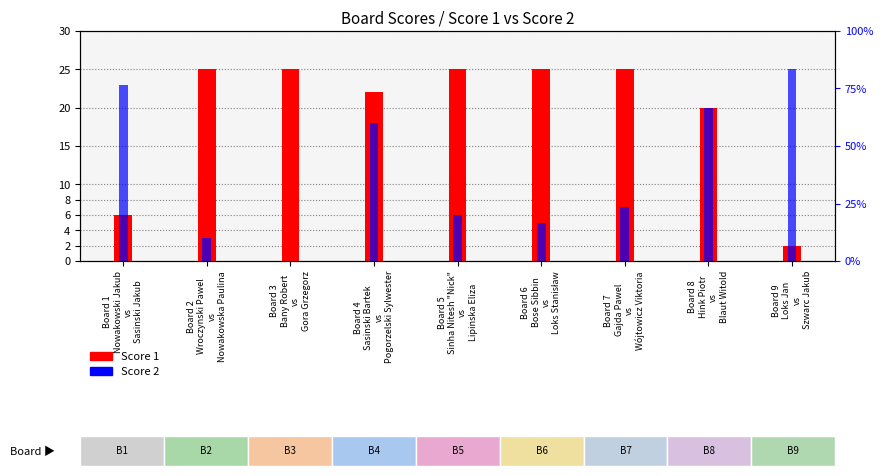

Where is Score 1 nearest to the value 13?

Board 1
Nowakowski Jakub
vs
Sasinski Jakub